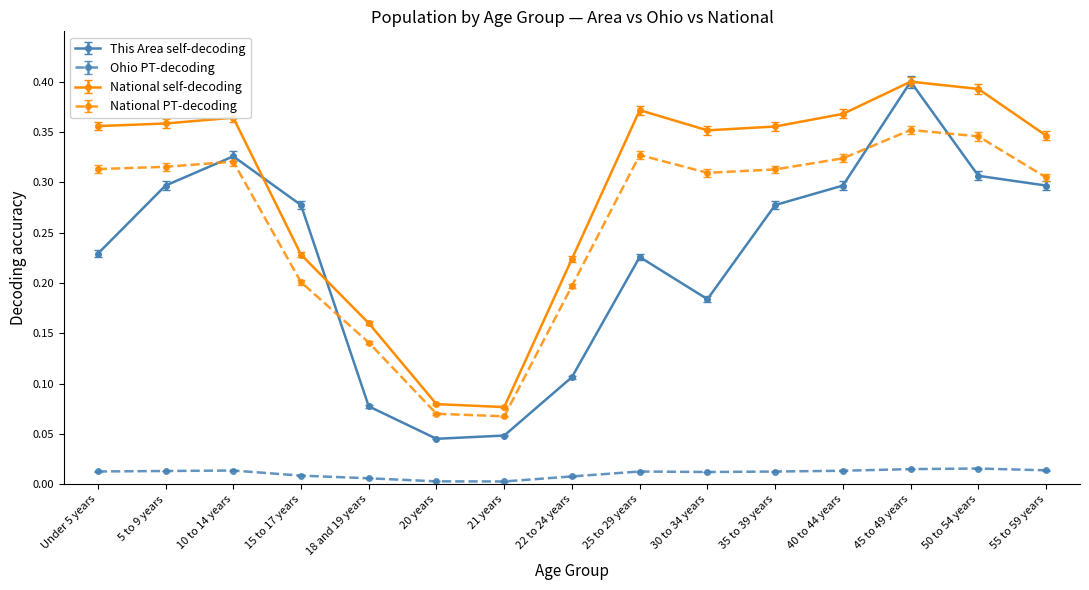

True or false: National self-decoding and National PT-decoding intersect in this chart.

False